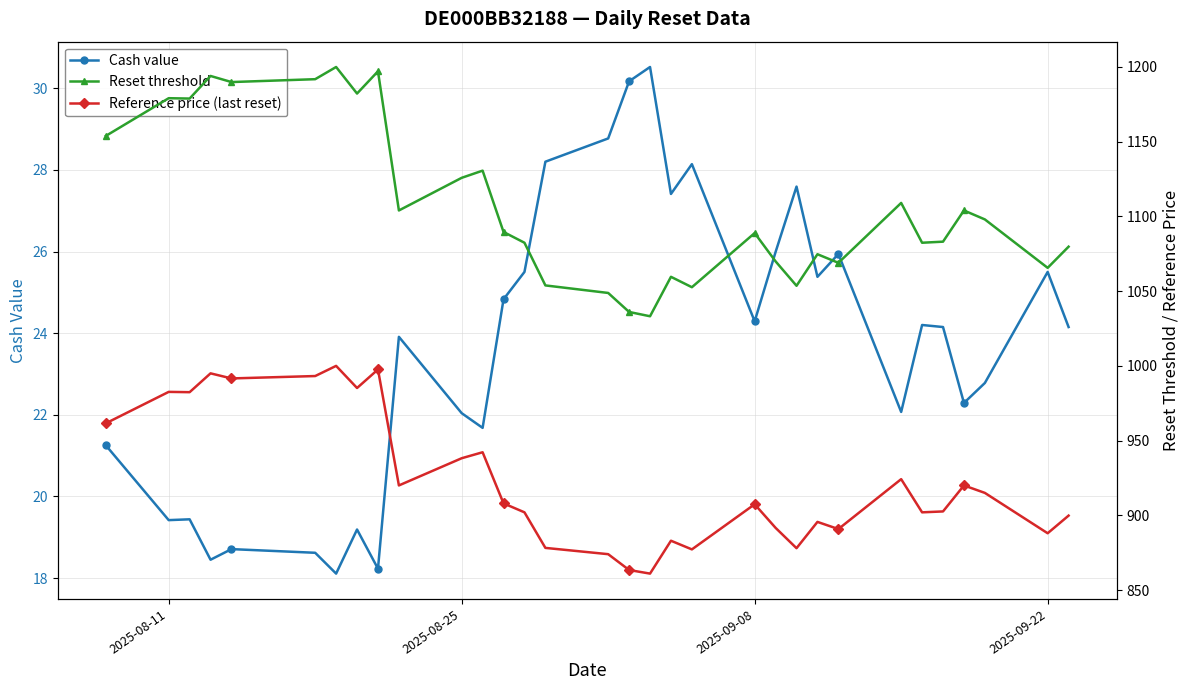

How many lines are shown in the chart?

3